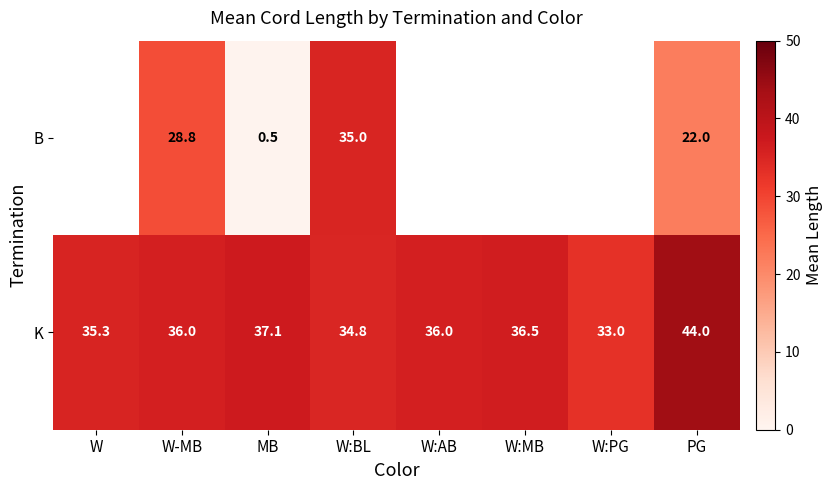

True or false: B has a value of 22.0 at PG.

True